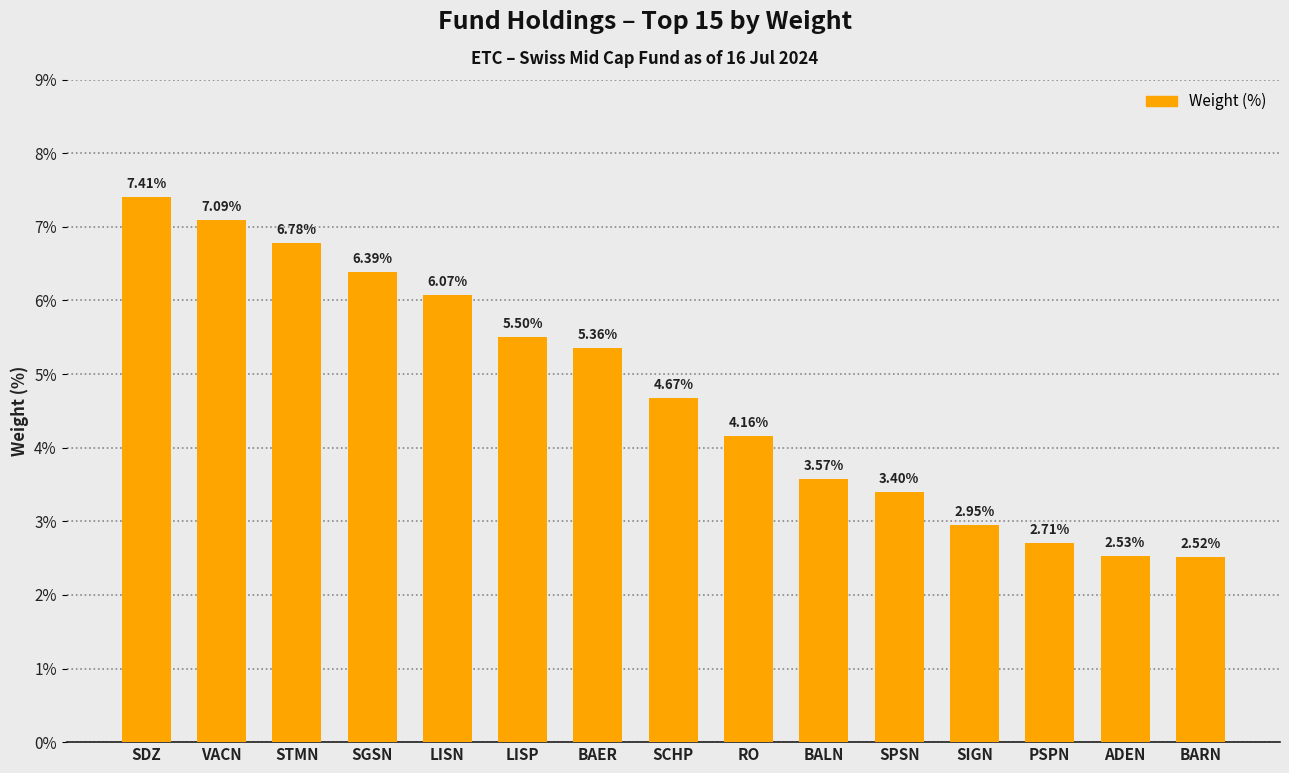

List the labels in order of value, smallest first.

BARN, ADEN, PSPN, SIGN, SPSN, BALN, RO, SCHP, BAER, LISP, LISN, SGSN, STMN, VACN, SDZ